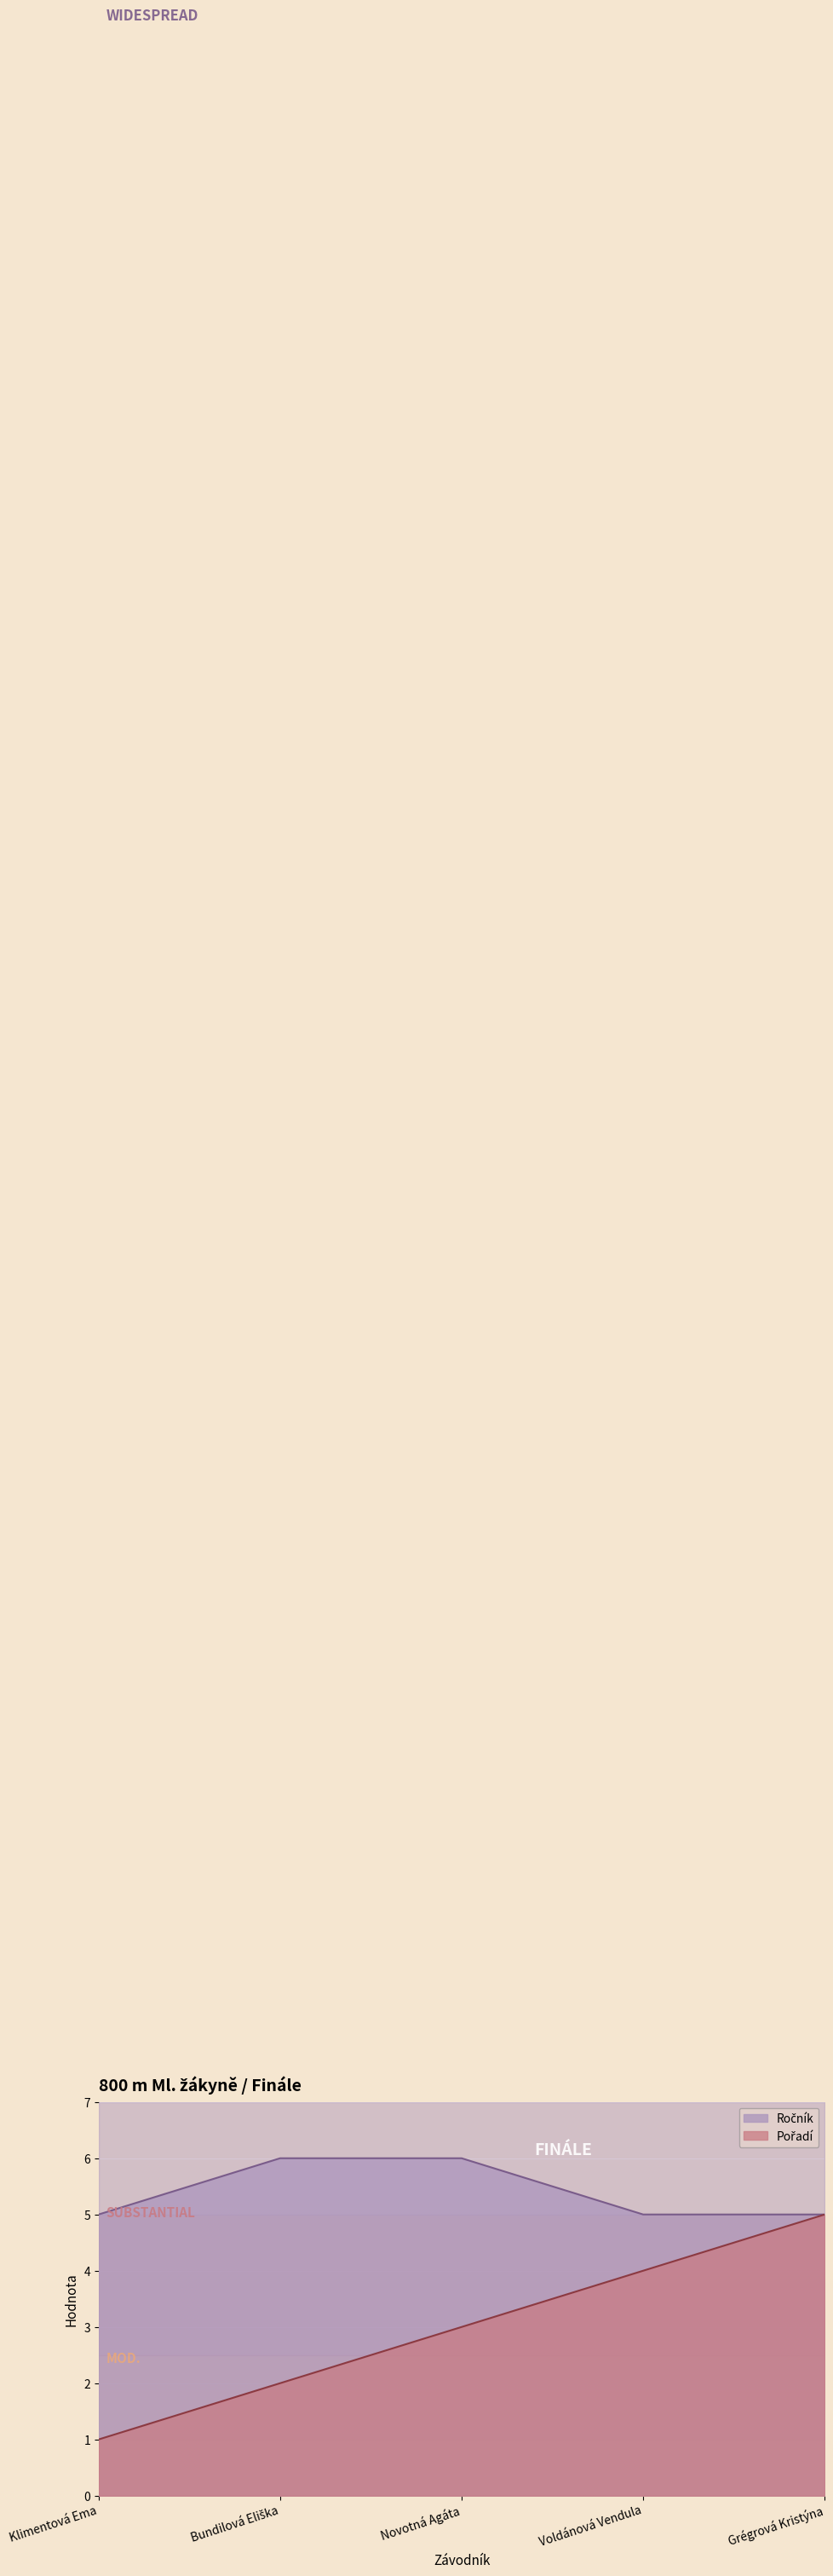

True or false: Ročník and Pořadí cross at least once.

False